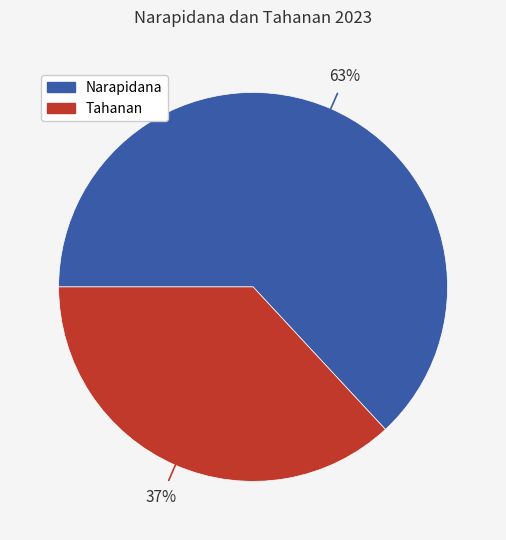

To the nearest percent, what is the average slice percentage?

50%